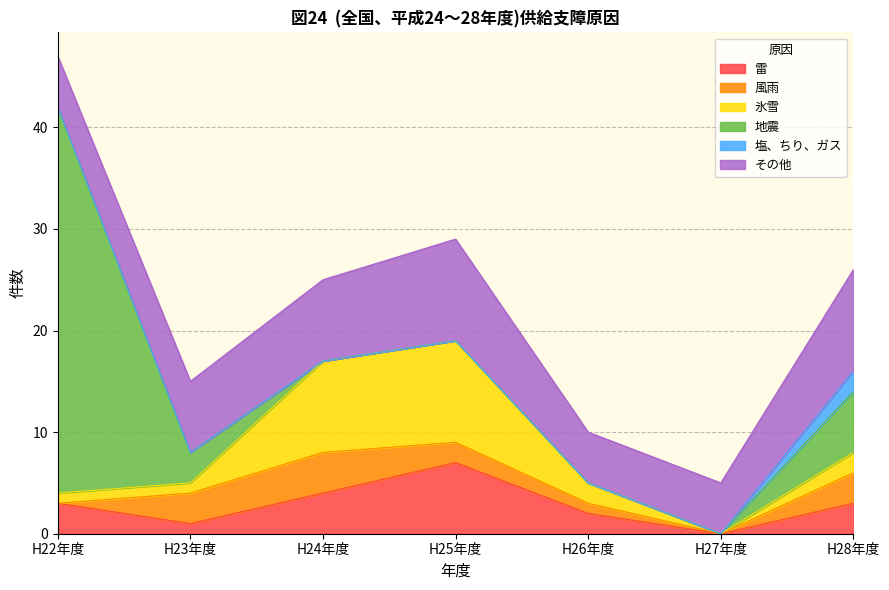

Count the number of categories in the chart.

7